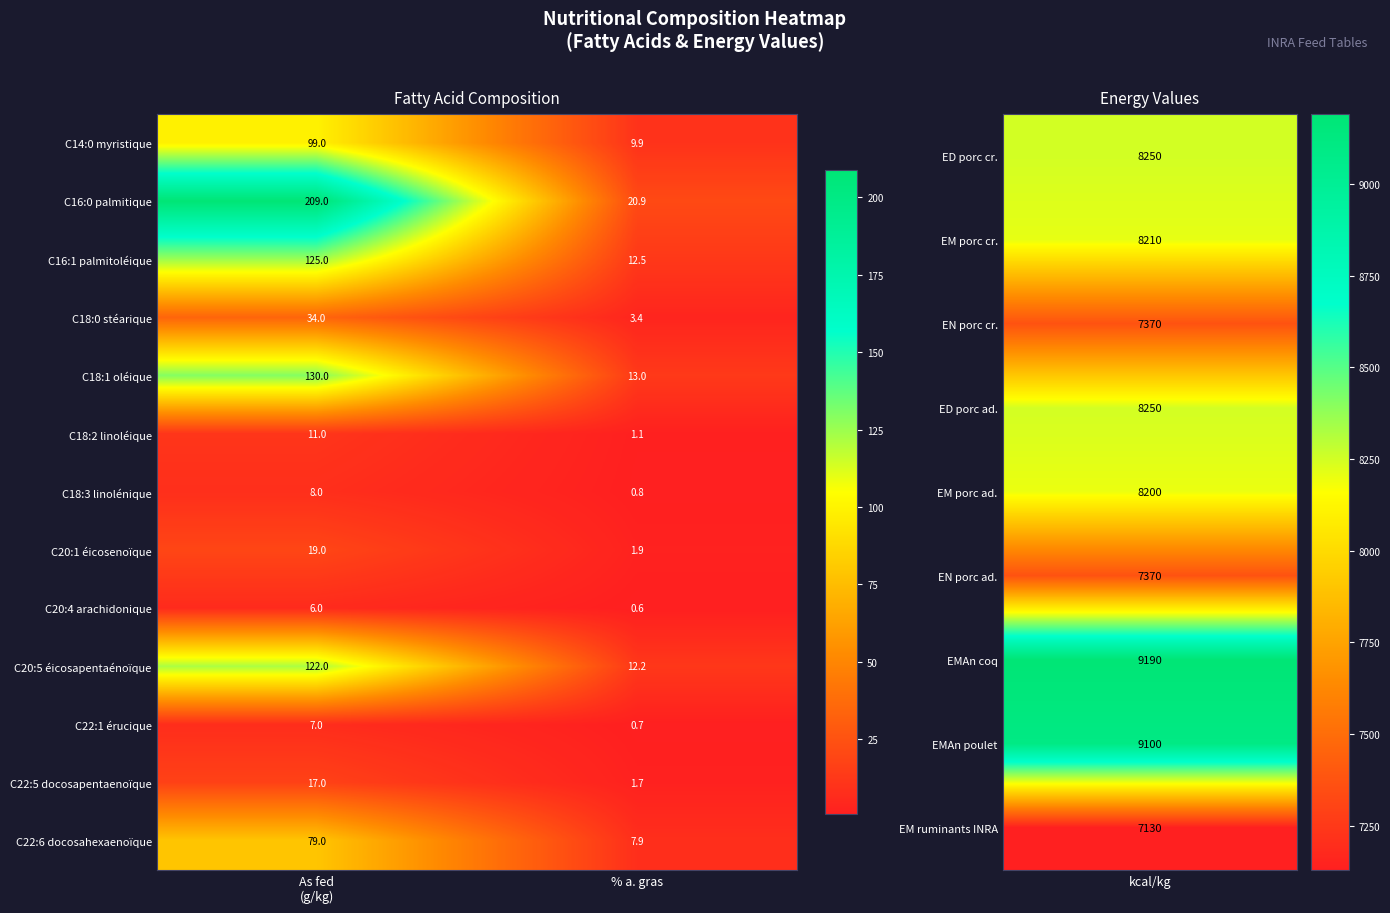

What is the sum of all C22:6 docosahexaenoïque values?

86.9